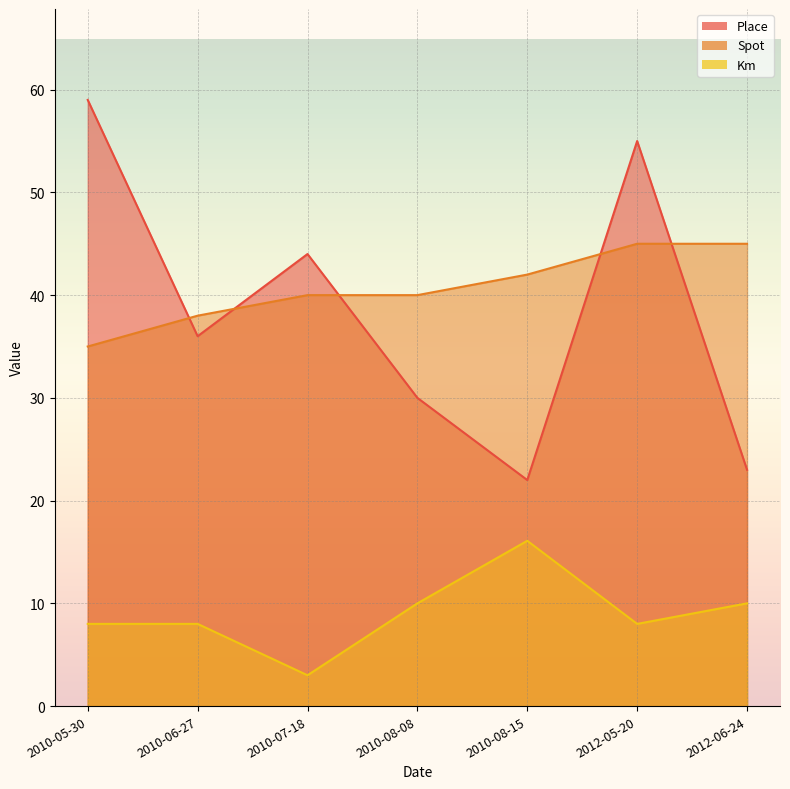

What is the label of the 6th point from the left?

2012-05-20